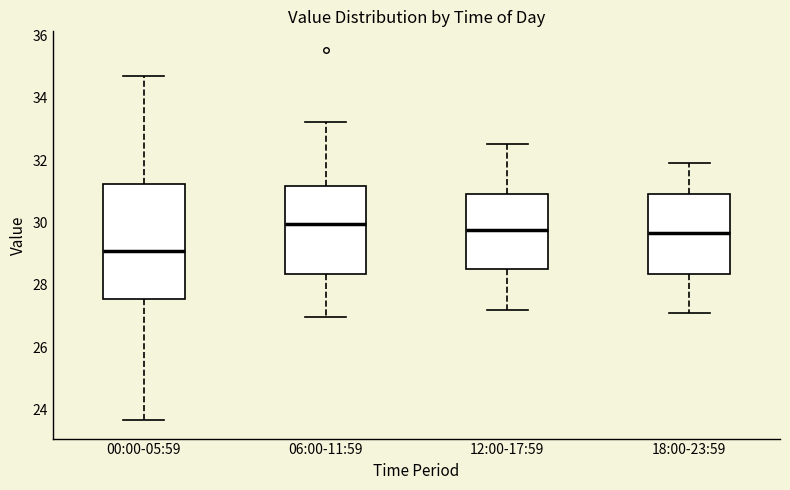

Where is the lower edge of the box for 00:00-05:59 on the y-axis? The values are not printed on the chart, so give them approximately, as read against the axis.

27.6